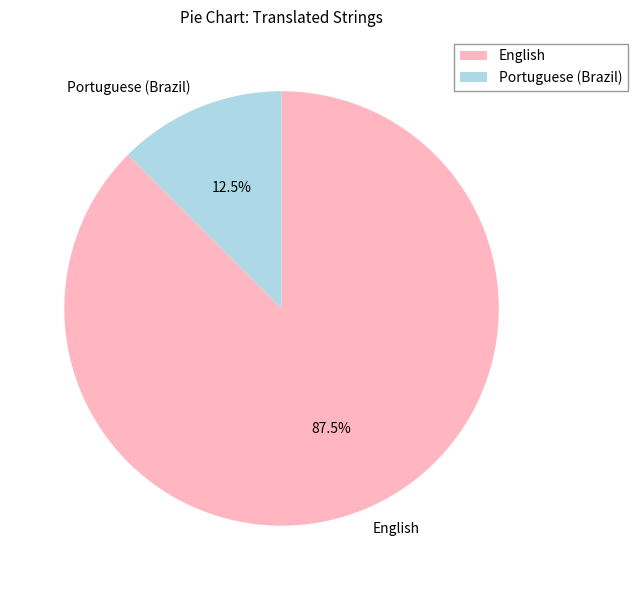

Does English represent more than half of the total?

Yes